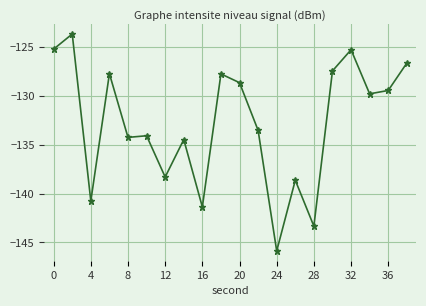

What is the difference between the maximum and minimum values?

22.2